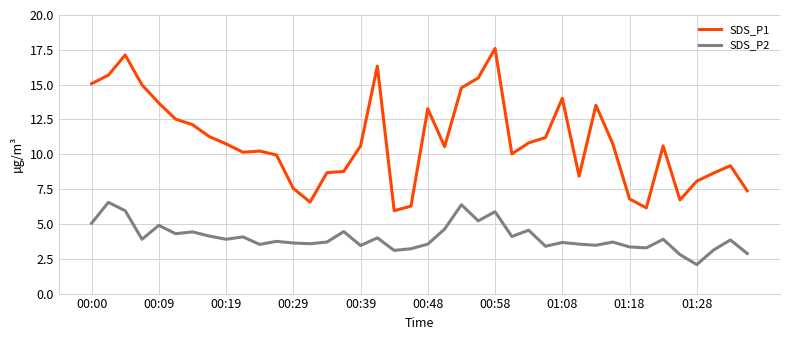

Which series has the widest spread of values?

SDS_P1